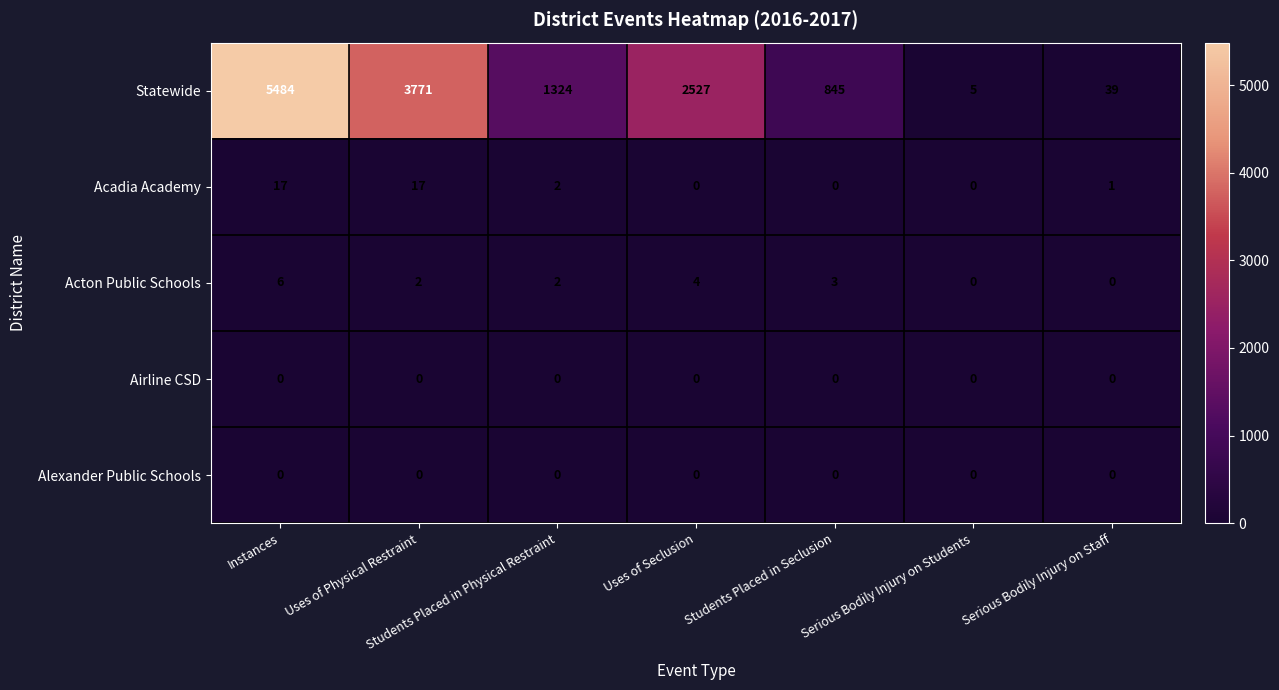

Where is Acton Public Schools nearest to the value 3?

Students Placed in Seclusion